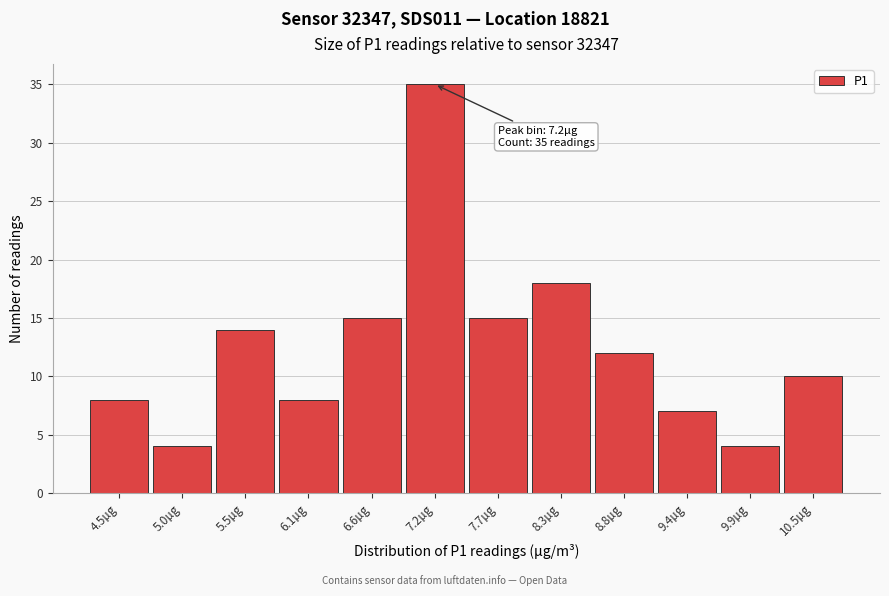

Reading left to right, transcribe all the data shown in this chart.

8	4	14	8	15	35	15	18	12	7	4	10